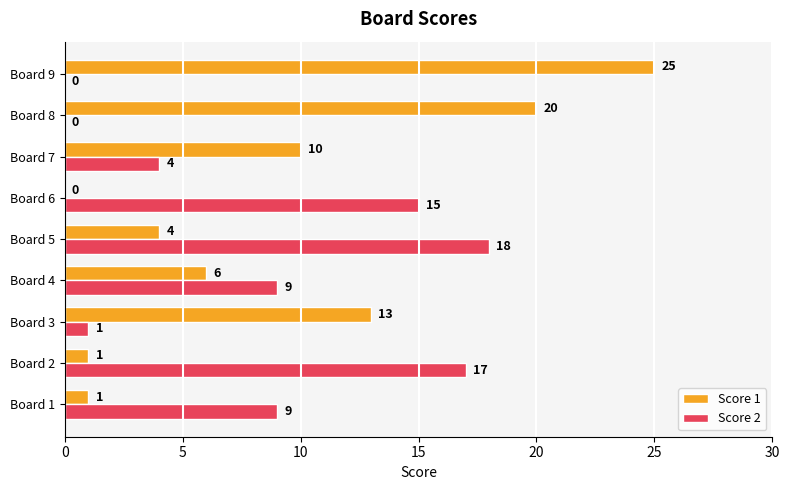

What is the sum of all Score 1 values?

80